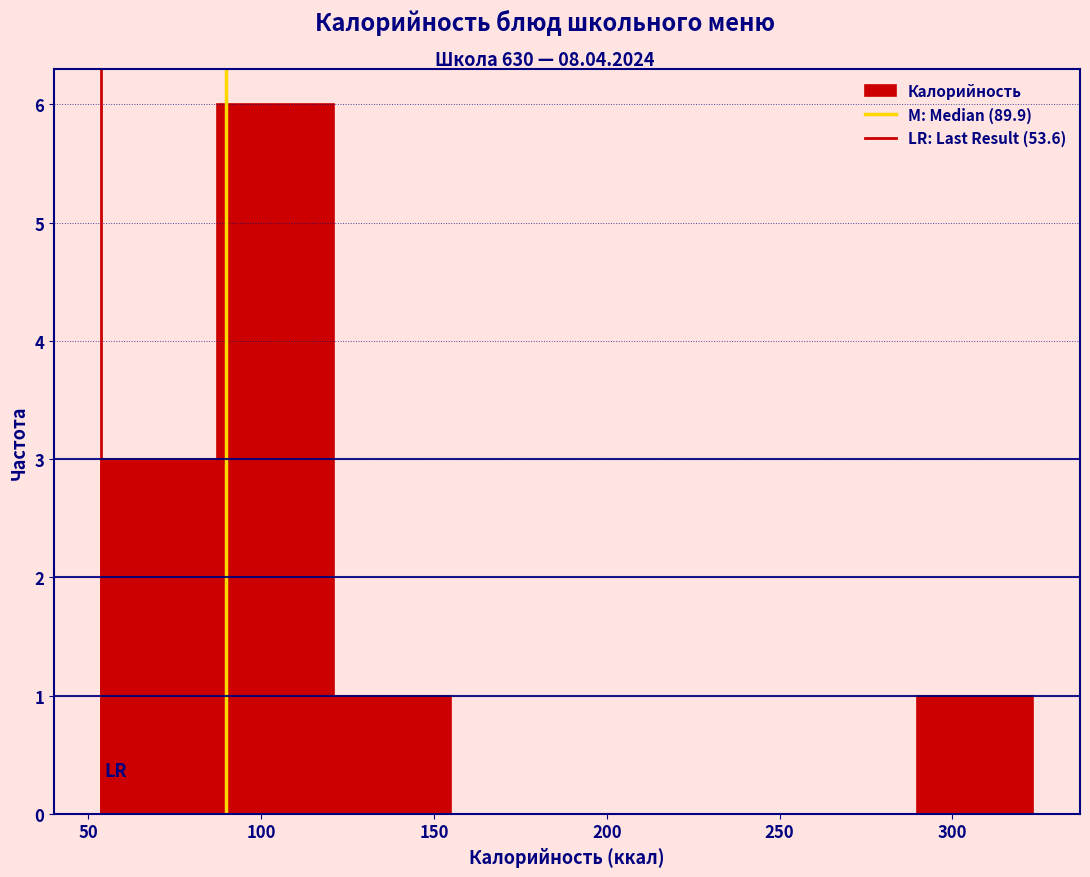

Which range on the x-axis has the tallest bar?

85 to 120